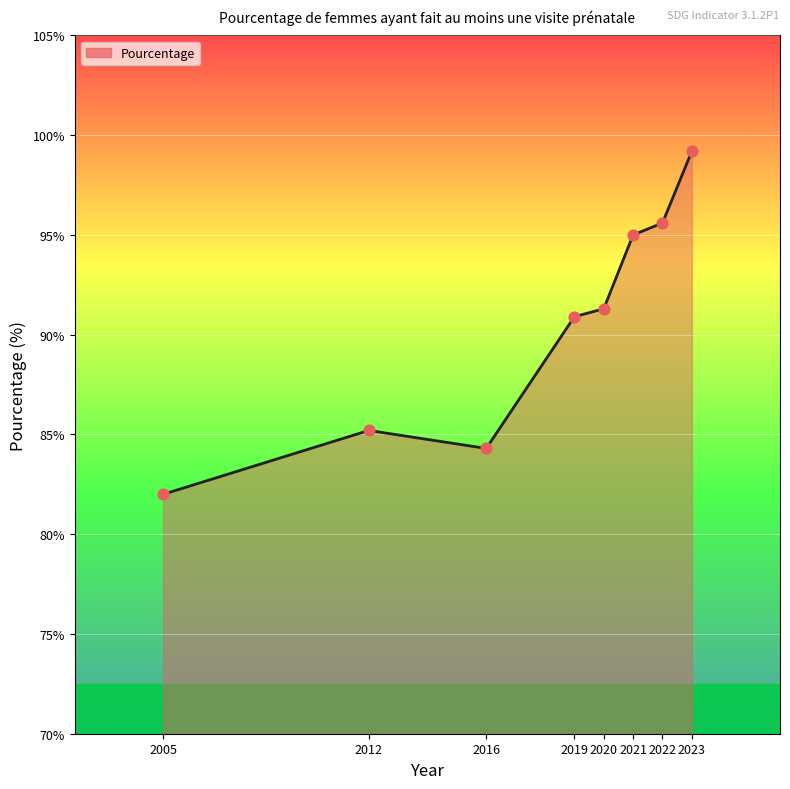

Approximately how many times larger is the value at 2005 compared to 2022?

0.9